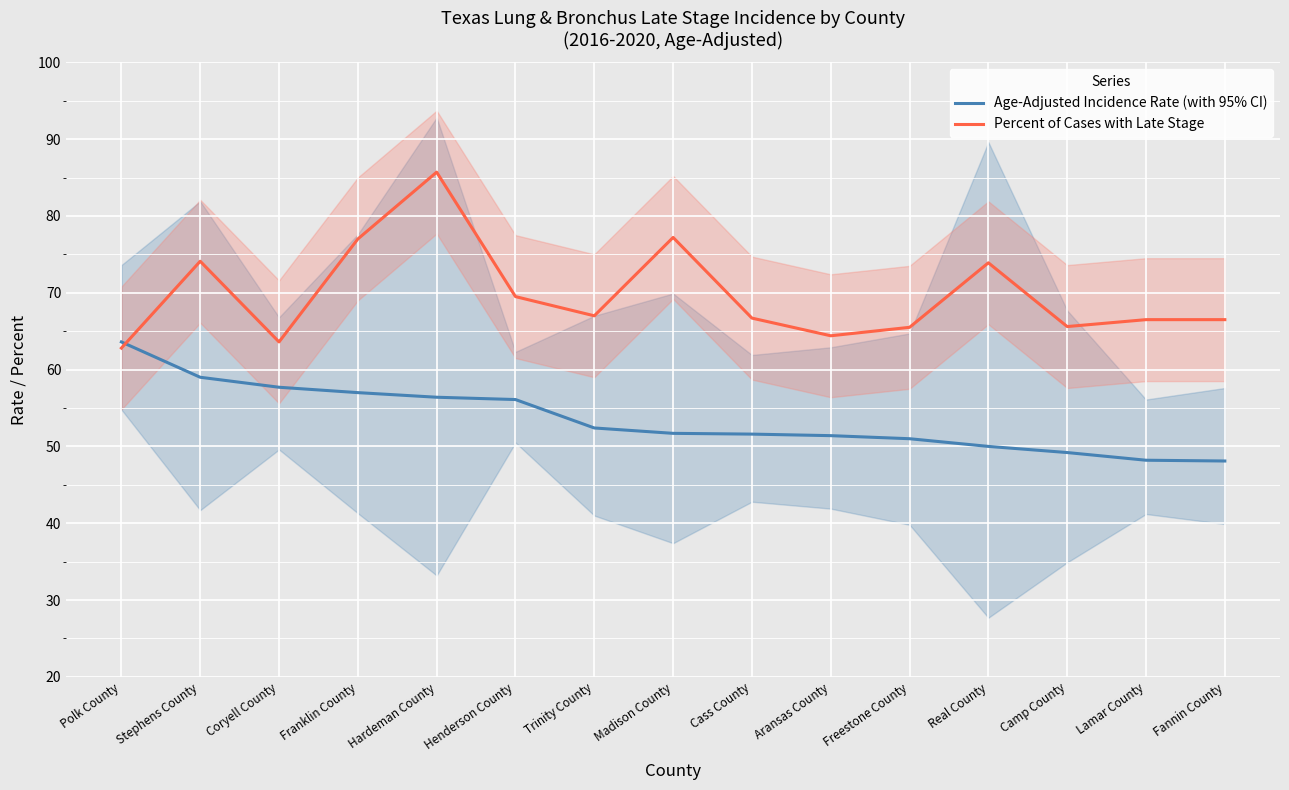

Which has a higher value, Camp County or Real County?

Real County